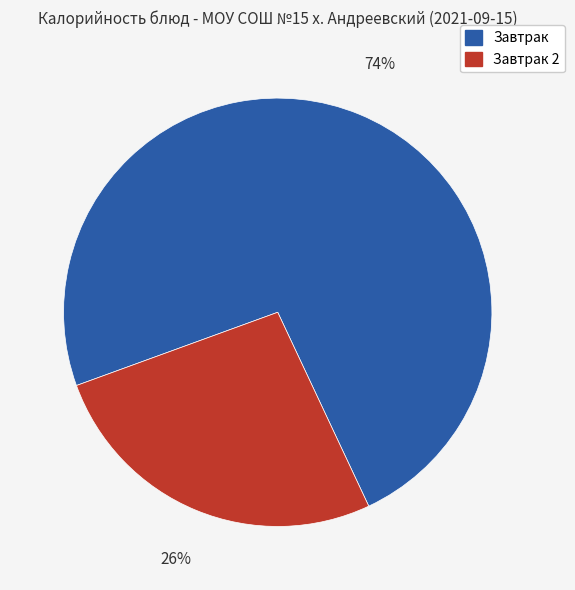

Is the sum of Завтрак 2 and Завтрак greater than half?

Yes